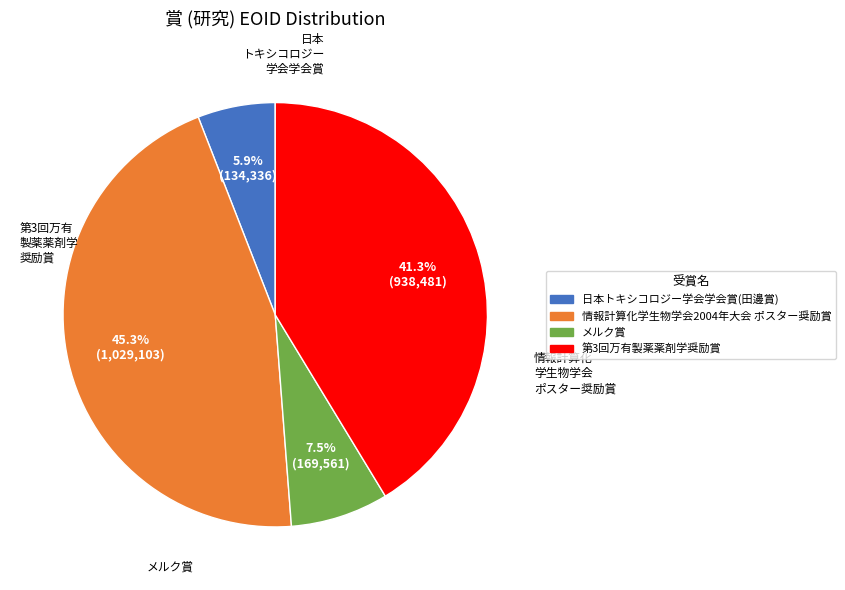

True or false: 日本トキシコロジー学会学会賞(田邊賞) accounts for 6% of the total.

True